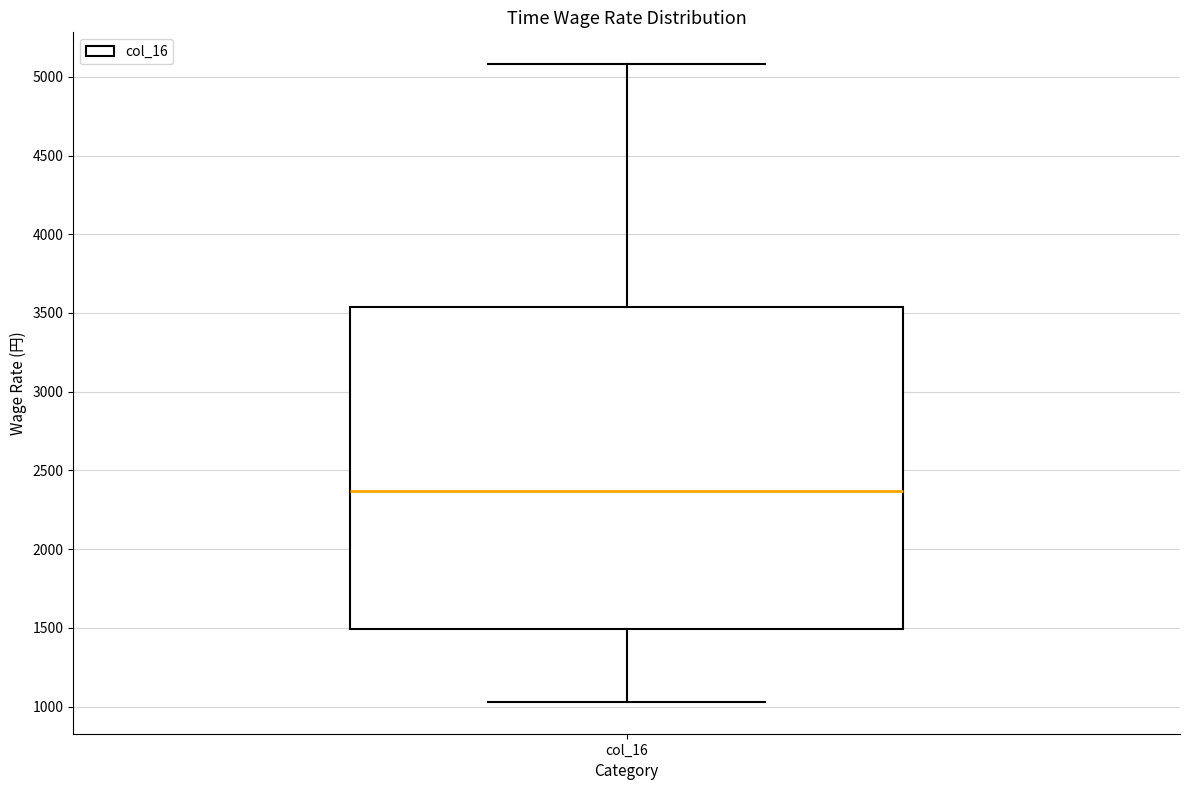

Read this box plot against the y-axis: the position of the median line, the range covered by the box, and the ends of both whiskers. The values are not printed on the chart, so give them approximately, as read against the axis.

median 2350, box 1500 to 3550, whiskers 1050 to 5100